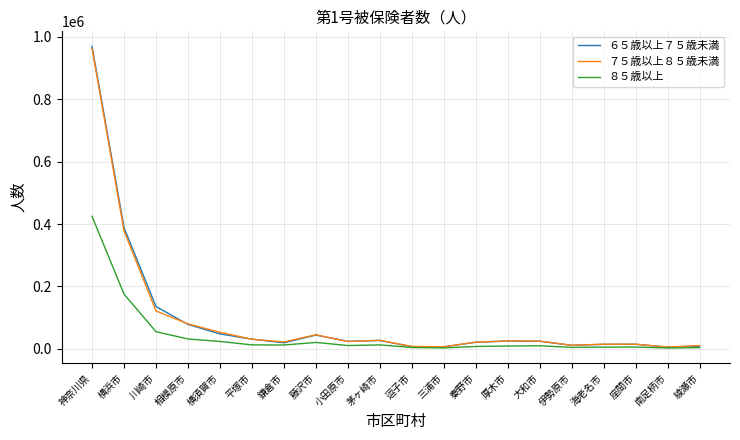

Which series has the widest spread of values?

６５歳以上７５歳未満